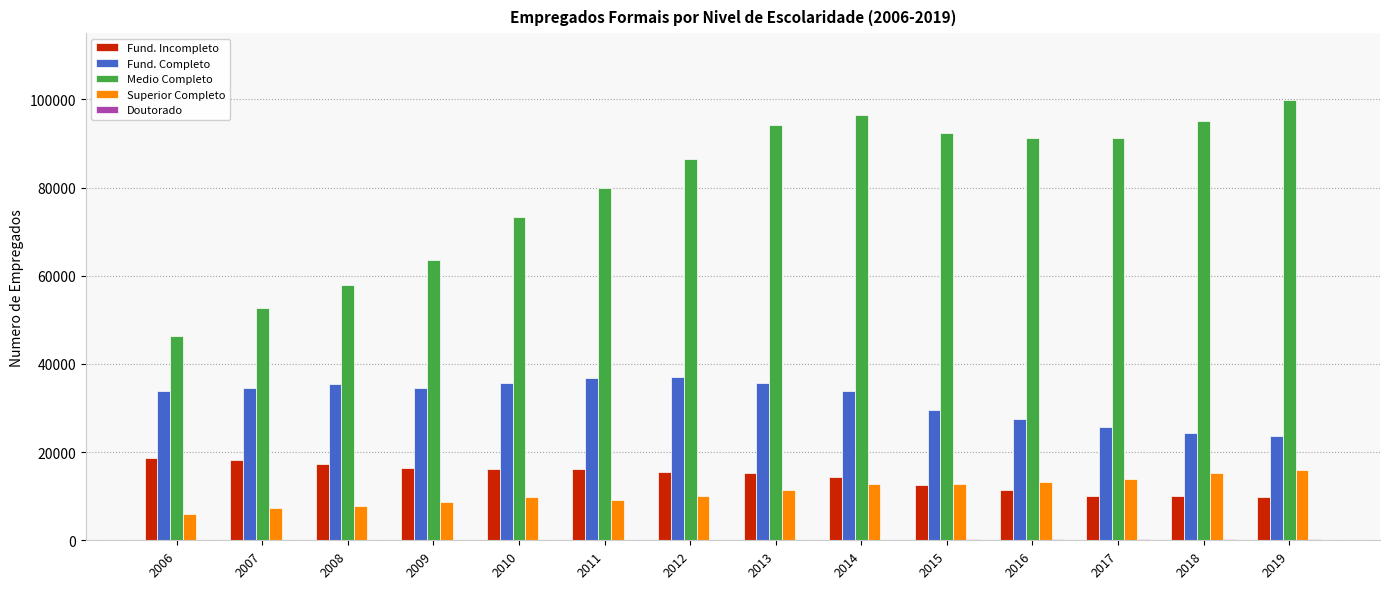

Is the value of Fund. Completo at 2008 greater than the value of Fund. Incompleto at 2016?

Yes